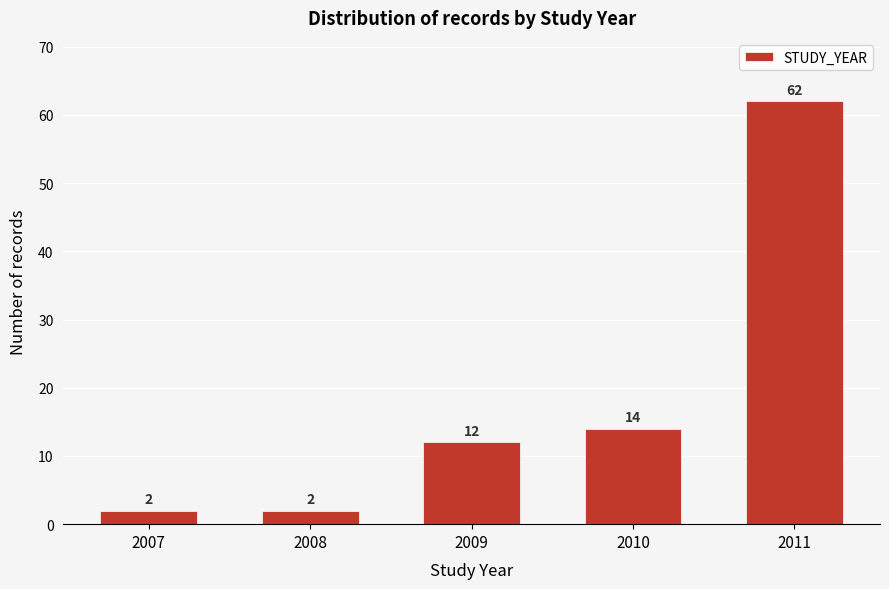

Reading right to left, list all the values displayed in this chart.

2011=62	2010=14	2009=12	2008=2	2007=2